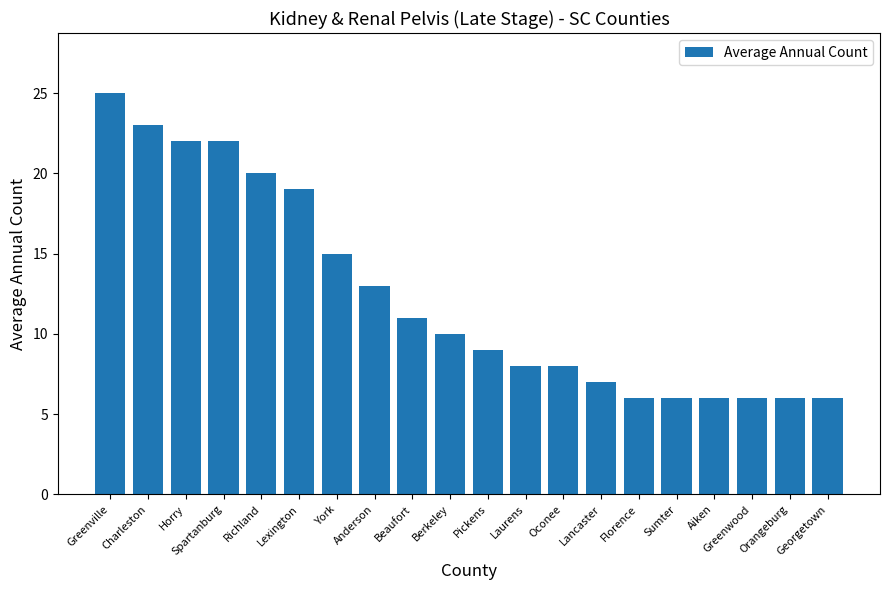

What is the label of the 6th bar from the right?

Florence